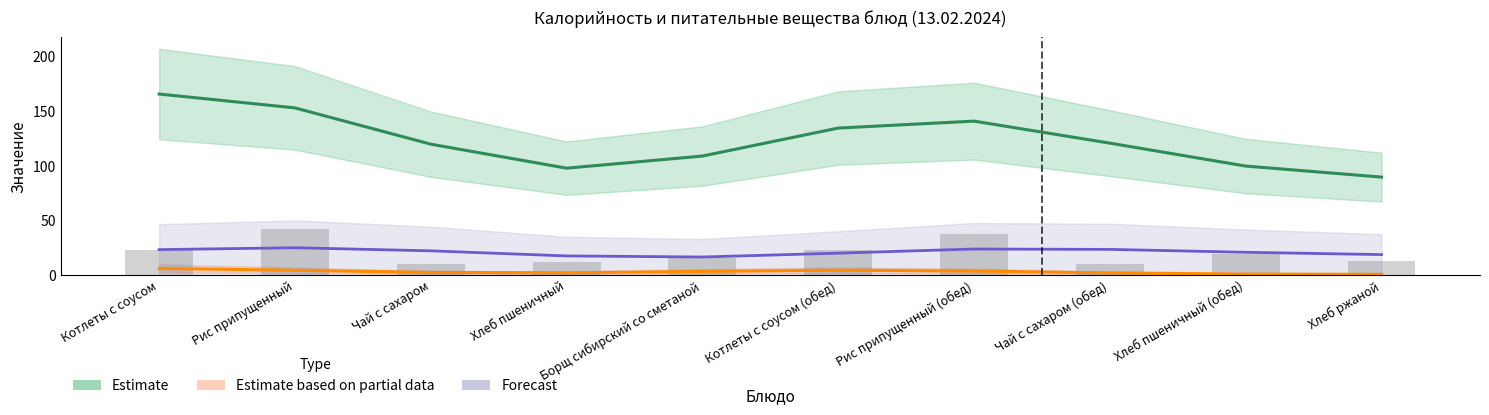

List the series in order of their peak value, lowest first.

Estimate based on partial data, Forecast, Estimate